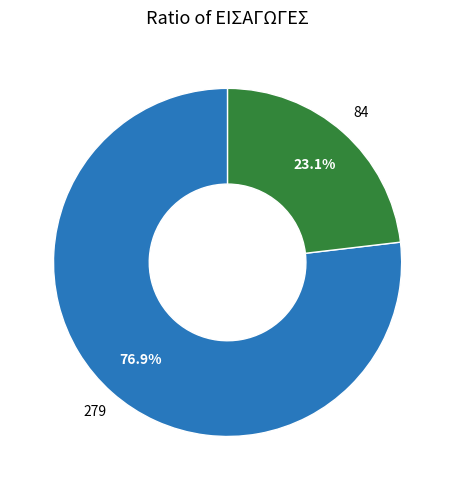

Is there a majority slice in this chart?

Yes